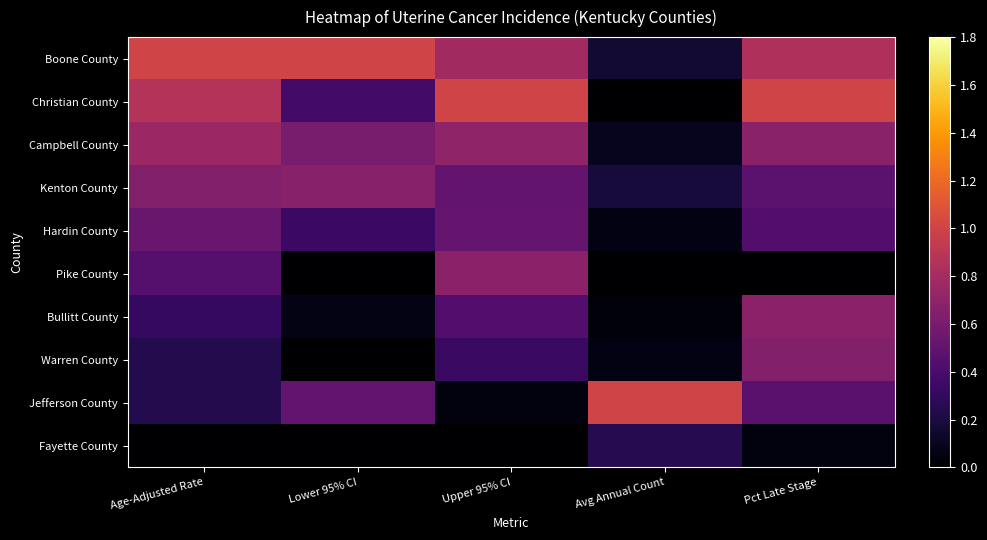

Reading right to left, transcribe all the data shown in this chart.

Boone County: Pct Late Stage=0.8	Avg Annual Count=0.2	Upper 95% CI=0.8	Lower 95% CI=1.0	Age-Adjusted Rate=1.0
Christian County: Pct Late Stage=1.0	Avg Annual Count=0.0	Upper 95% CI=1.0	Lower 95% CI=0.4	Age-Adjusted Rate=0.9
Campbell County: Pct Late Stage=0.7	Avg Annual Count=0.1	Upper 95% CI=0.7	Lower 95% CI=0.6	Age-Adjusted Rate=0.8
Kenton County: Pct Late Stage=0.5	Avg Annual Count=0.2	Upper 95% CI=0.5	Lower 95% CI=0.7	Age-Adjusted Rate=0.6
Hardin County: Pct Late Stage=0.4	Avg Annual Count=0.1	Upper 95% CI=0.5	Lower 95% CI=0.3	Age-Adjusted Rate=0.5
Pike County: Pct Late Stage=0.0	Avg Annual Count=0.0	Upper 95% CI=0.7	Lower 95% CI=0.0	Age-Adjusted Rate=0.4
Bullitt County: Pct Late Stage=0.7	Avg Annual Count=0.0	Upper 95% CI=0.4	Lower 95% CI=0.1	Age-Adjusted Rate=0.3
Warren County: Pct Late Stage=0.7	Avg Annual Count=0.1	Upper 95% CI=0.3	Lower 95% CI=0.0	Age-Adjusted Rate=0.2
Jefferson County: Pct Late Stage=0.5	Avg Annual Count=1.0	Upper 95% CI=0.0	Lower 95% CI=0.5	Age-Adjusted Rate=0.2
Fayette County: Pct Late Stage=0.0	Avg Annual Count=0.2	Upper 95% CI=0.0	Lower 95% CI=0.0	Age-Adjusted Rate=0.0